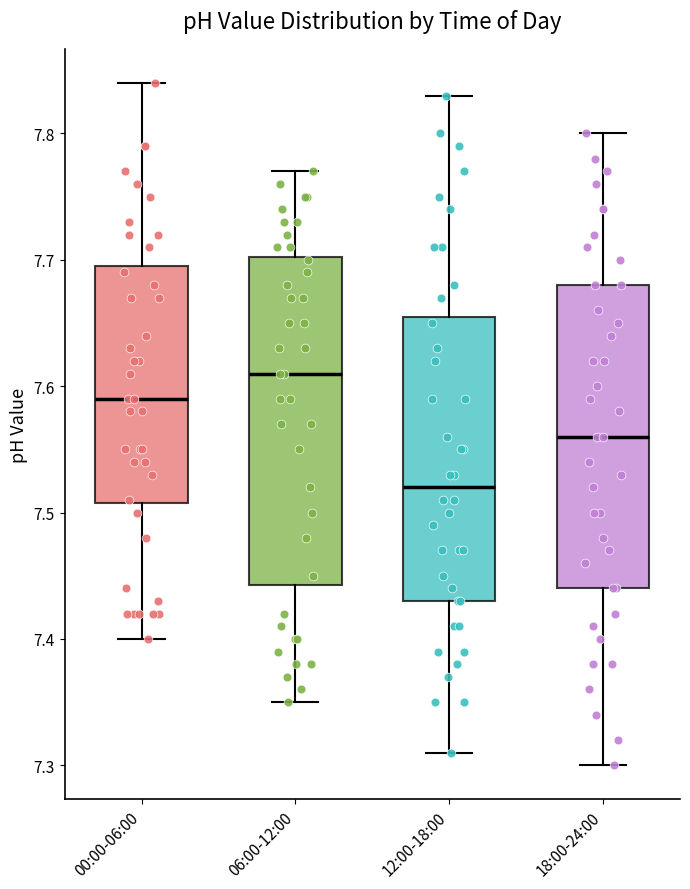

Where does the median line of the box for 06:00-12:00 sit on the y-axis? The values are not printed on the chart, so give them approximately, as read against the axis.

7.61